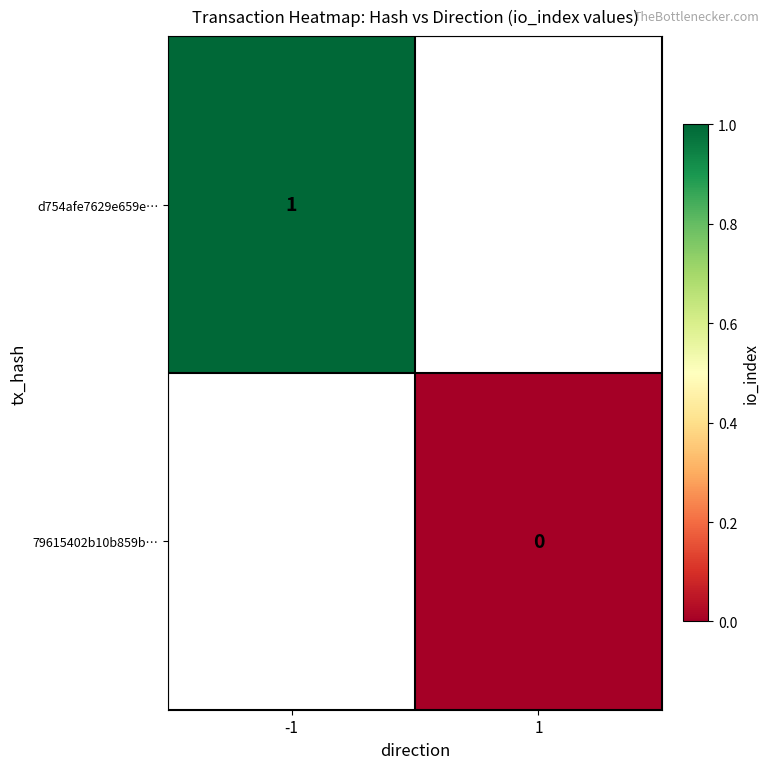

What is the greatest value displayed?

1.0